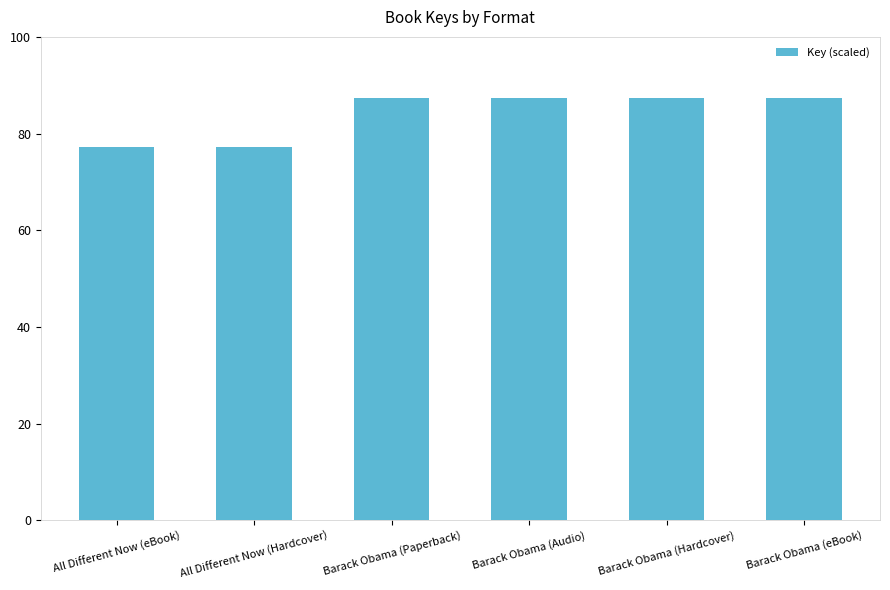

Reading right to left, extract all data points from this chart.

Barack Obama (eBook)=87.4	Barack Obama (Hardcover)=87.4	Barack Obama (Audio)=87.4	Barack Obama (Paperback)=87.4	All Different Now (Hardcover)=77.3	All Different Now (eBook)=77.3